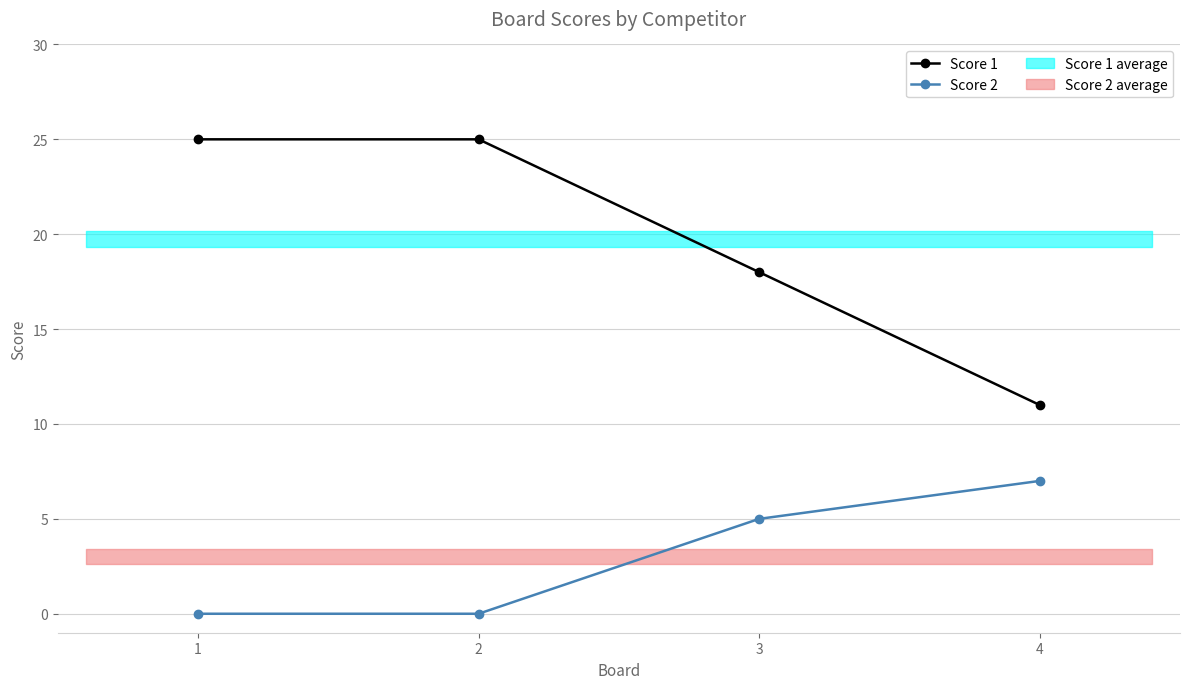

List the series in order of their overall mean, highest first.

Score 1, Score 2